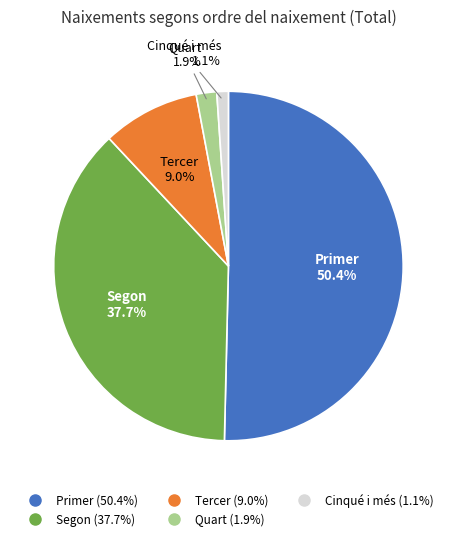

What is the smallest slice in the pie chart?

Cinqué i més